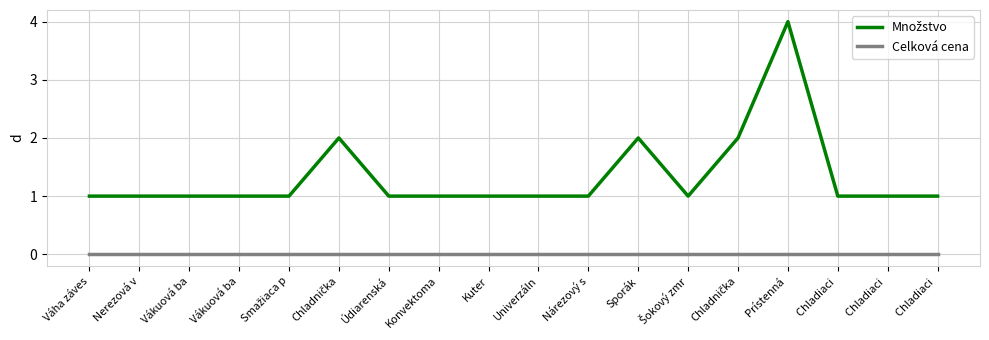

What is the spread (max minus min) of values at Konvektoma?

1